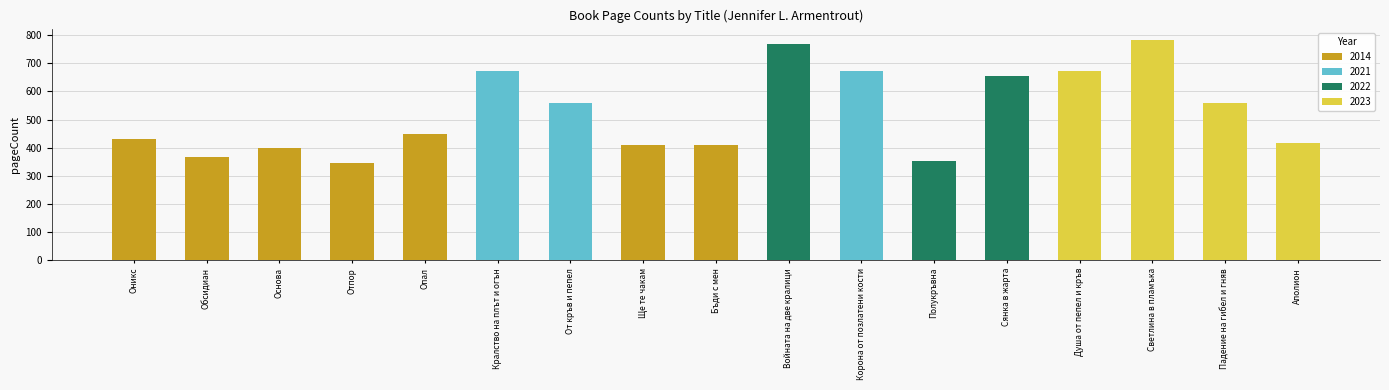

How many data points are less than 448?

8